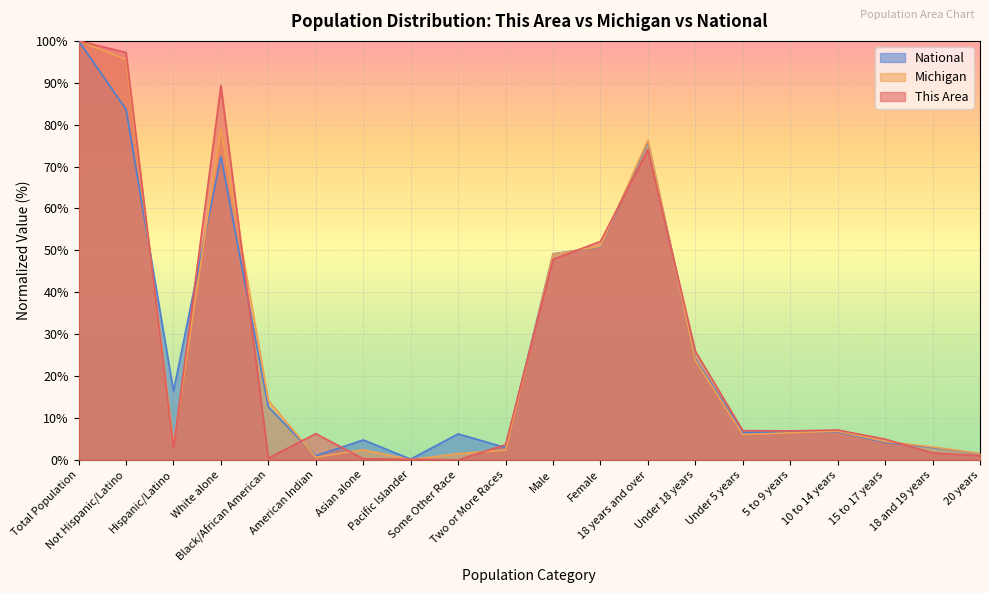

Reading left to right, what are all the values shown in this chart?

This Area: Total Population=100.0	Not Hispanic/Latino=97.2	Hispanic/Latino=2.8	White alone=89.3	Black/African American=0.4	American Indian=6.3	Asian alone=0.3	Pacific Islander=0.1	Some Other Race=0.0	Two or More Races=3.6	Male=47.9	Female=52.1	18 years and over=74.1	Under 18 years=25.9	Under 5 years=7.0	5 to 9 years=6.9	10 to 14 years=7.1	15 to 17 years=4.9	18 and 19 years=1.6	20 years=1.0
Michigan: Total Population=100.0	Not Hispanic/Latino=95.6	Hispanic/Latino=3.6	White alone=78.9	Black/African American=14.2	American Indian=0.6	Asian alone=2.4	Pacific Islander=0.0	Some Other Race=1.5	Two or More Races=2.3	Male=49.1	Female=50.9	18 years and over=76.3	Under 18 years=23.7	Under 5 years=6.0	5 to 9 years=6.5	10 to 14 years=6.8	15 to 17 years=4.4	18 and 19 years=3.1	20 years=1.5
National: Total Population=100.0	Not Hispanic/Latino=83.7	Hispanic/Latino=16.3	White alone=72.4	Black/African American=12.6	American Indian=0.9	Asian alone=4.8	Pacific Islander=0.2	Some Other Race=6.2	Two or More Races=2.9	Male=49.2	Female=50.8	18 years and over=76.0	Under 18 years=24.0	Under 5 years=6.5	5 to 9 years=6.6	10 to 14 years=6.7	15 to 17 years=4.2	18 and 19 years=2.9	20 years=1.5